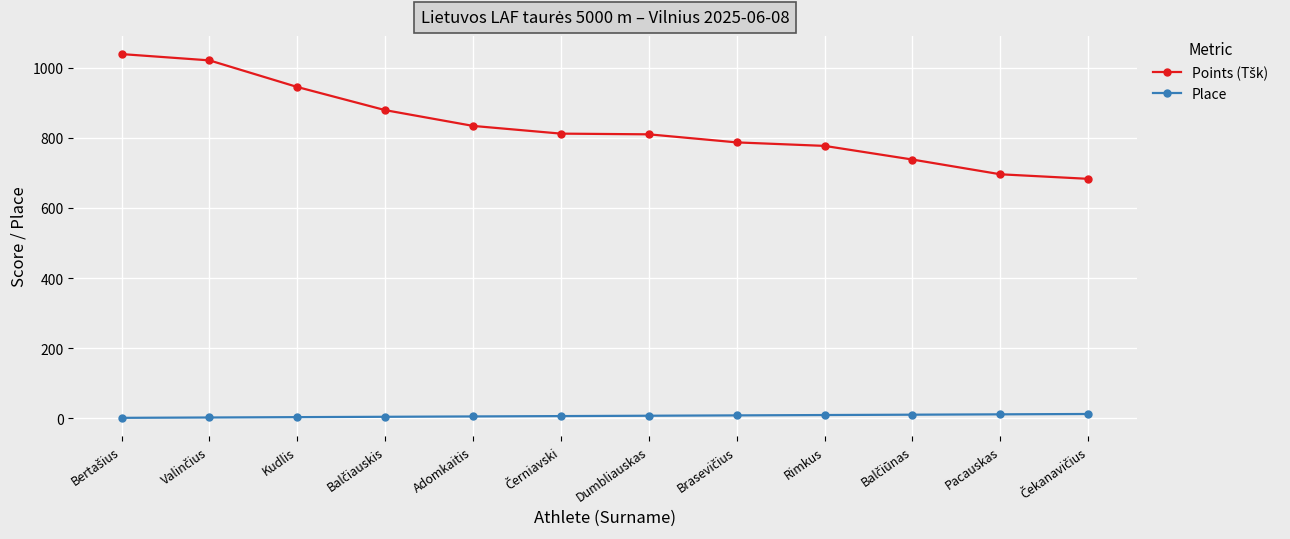

What is the greatest value displayed?

1039